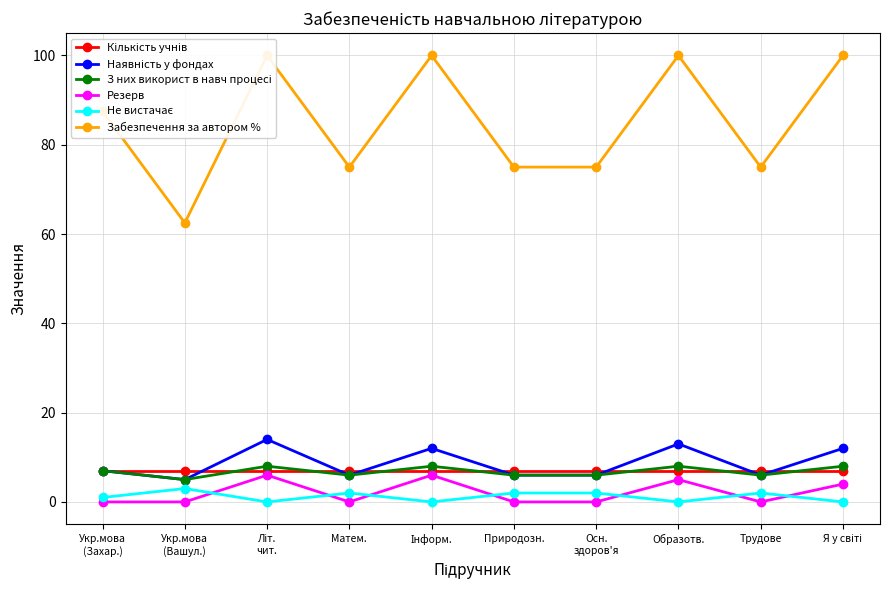

Which series changed the most between Природозн. and Я у світі?

Забезпечення за автором %